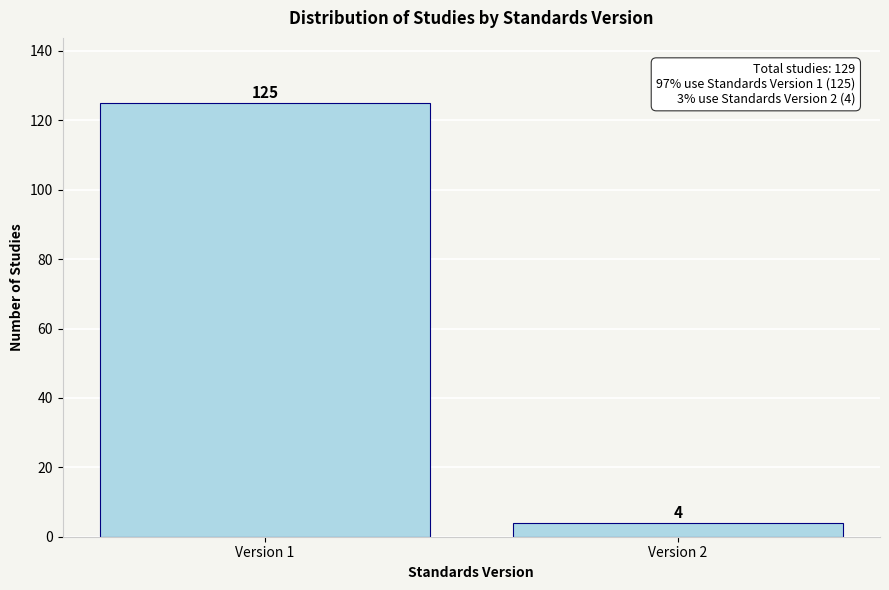

Reading left to right, extract all data points from this chart.

Version 1=125	Version 2=4